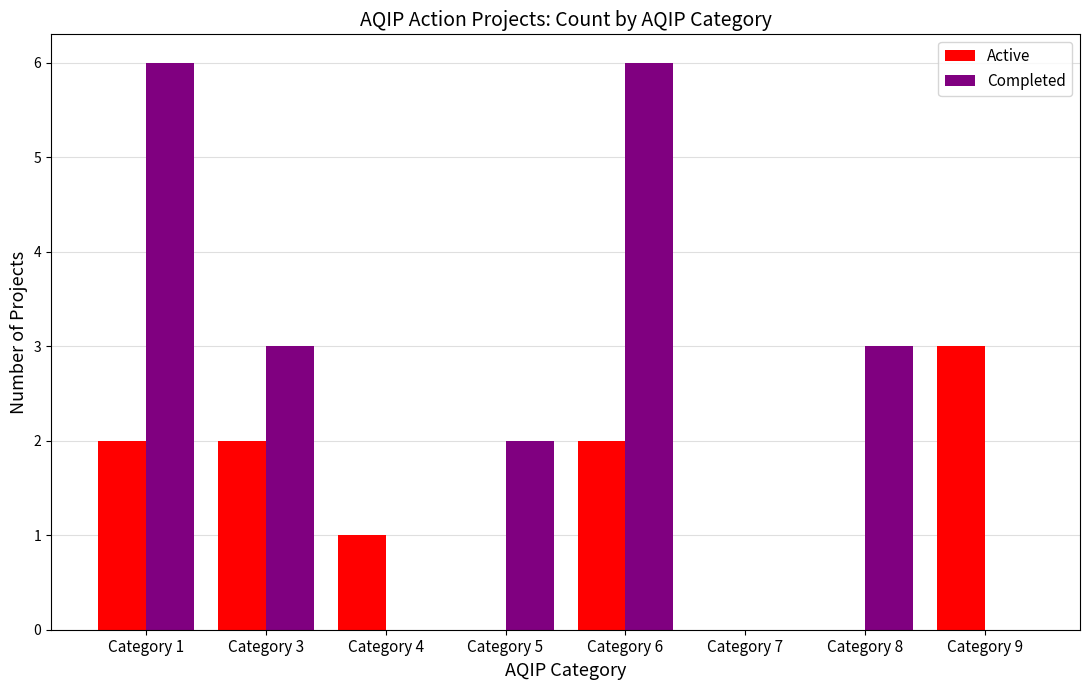

The value of Completed at Category 4 is 0. True or false?

True